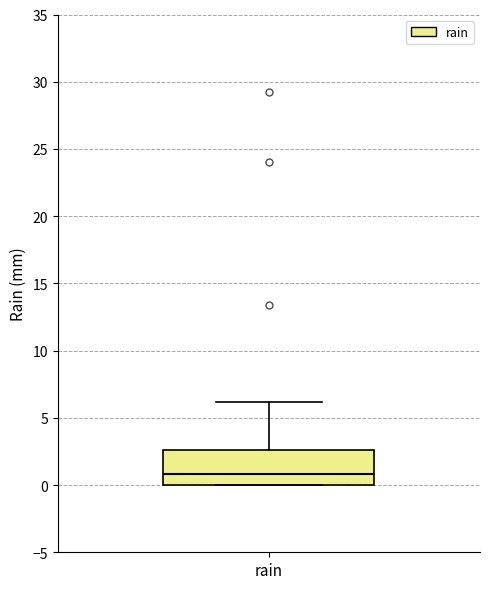

Where is the upper edge of the box for rain on the y-axis? The values are not printed on the chart, so give them approximately, as read against the axis.

2.5